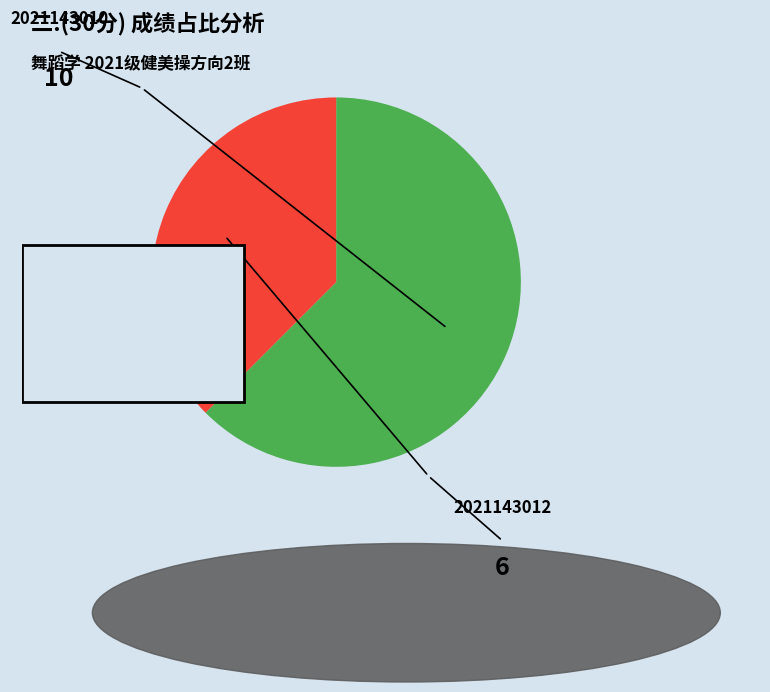

True or false: 2021143010 accounts for 68% of the total.

False